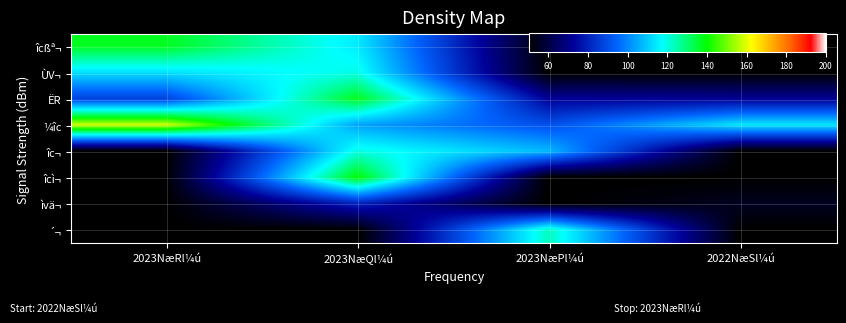

What is the smallest value displayed?

50.0